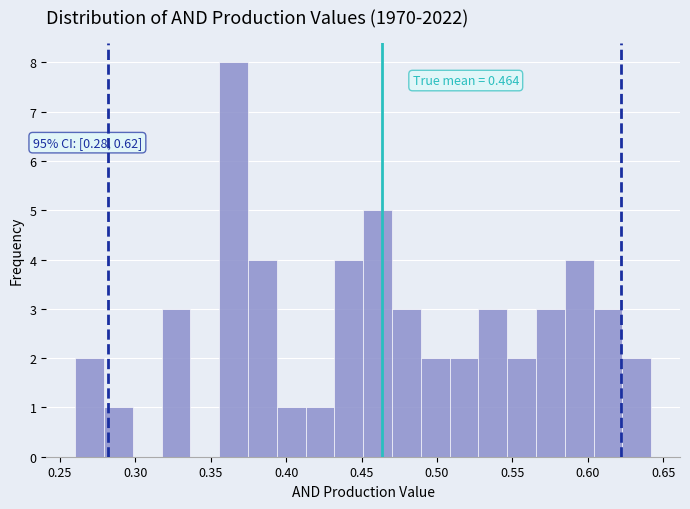

Around what value on the x-axis is the tallest bar? Give the approximate position of its centre, as read against the axis.

0.365